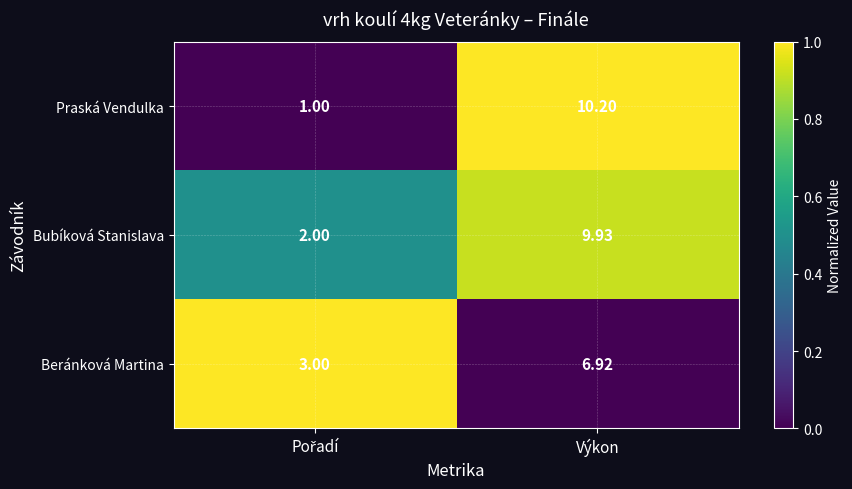

At which label does Beránková Martina reach its peak?

Výkon